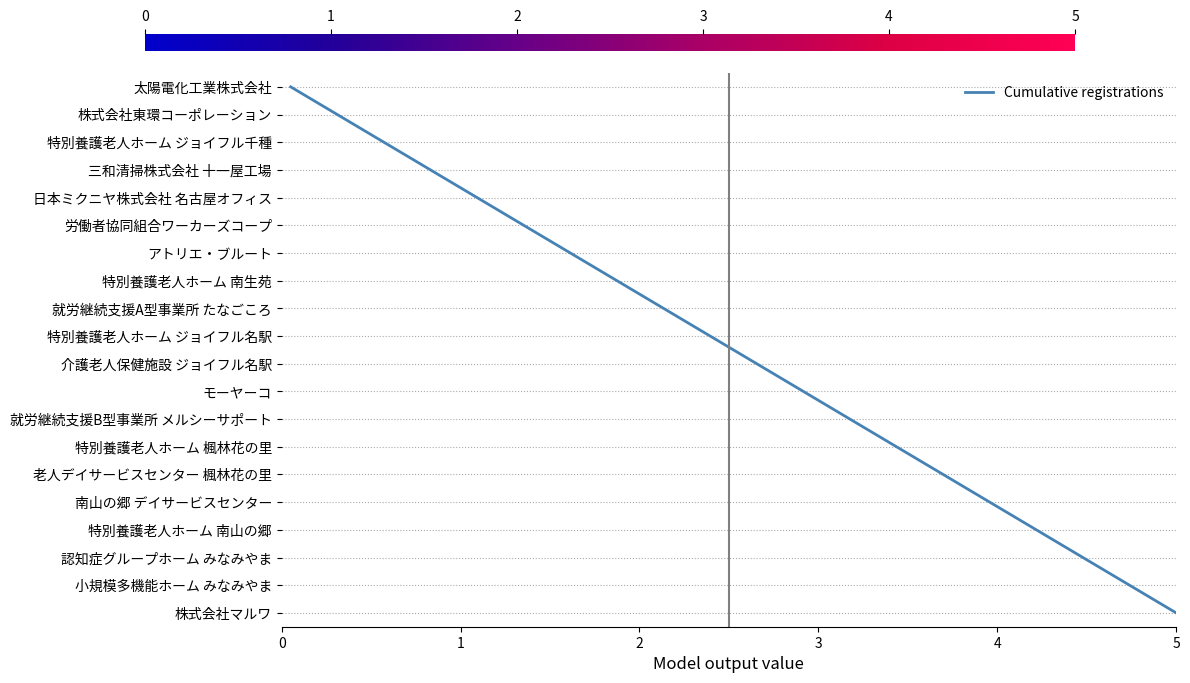

Does the chart display data point markers on the line(s)?

No